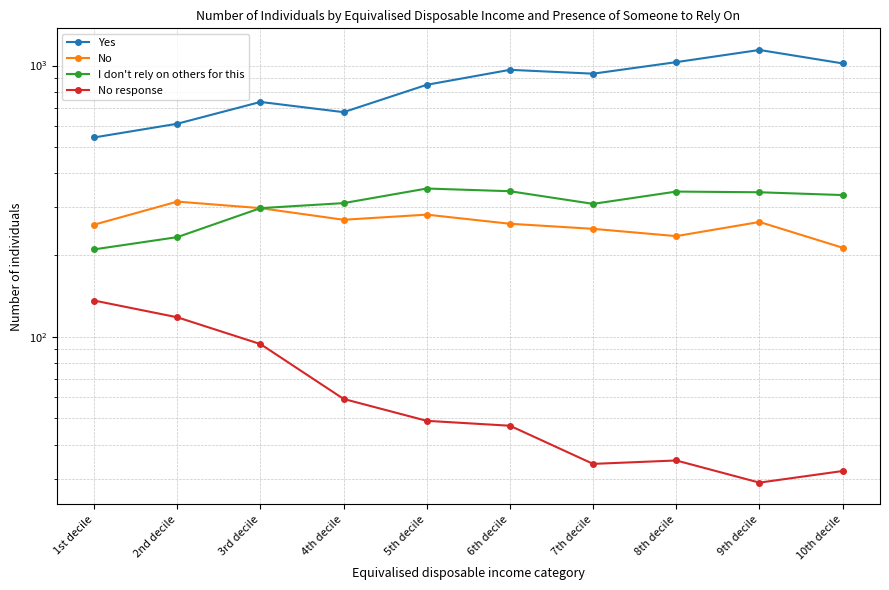

How many distinct data groups are displayed?

4